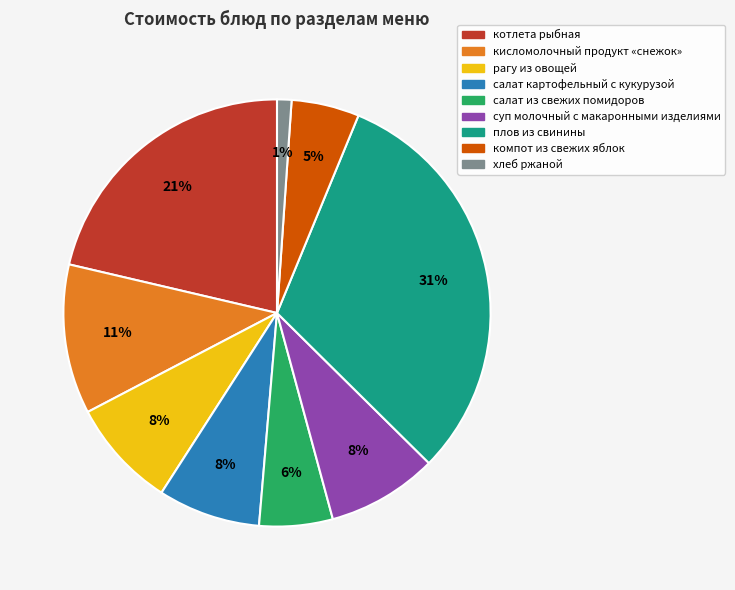

To the nearest percent, what is the difference between the рагу из овощей and хлеб ржаной slice percentages?

7%